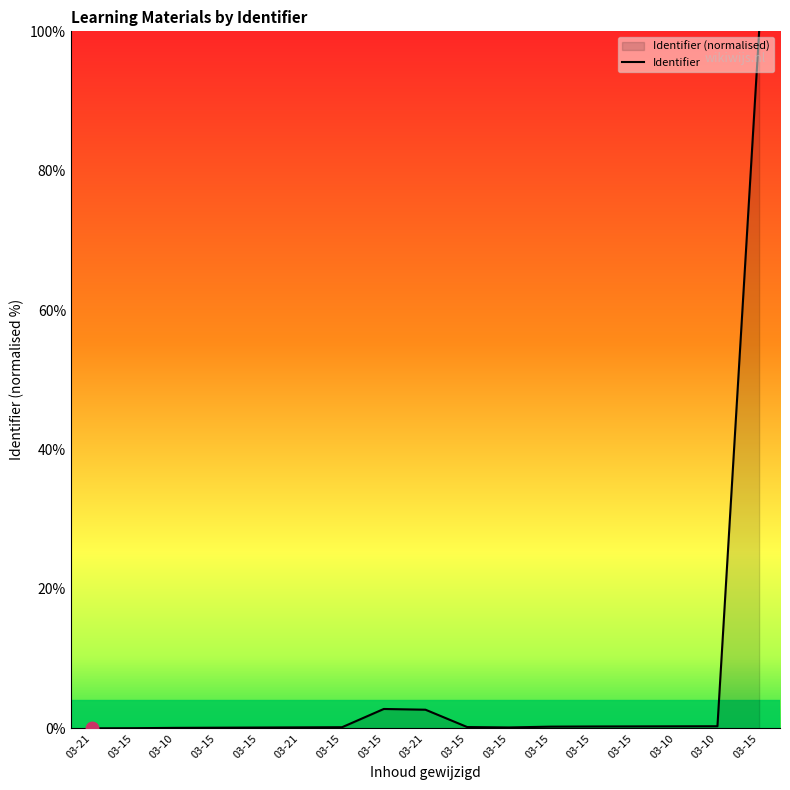

What is the label of the 14th point from the right?

03-15